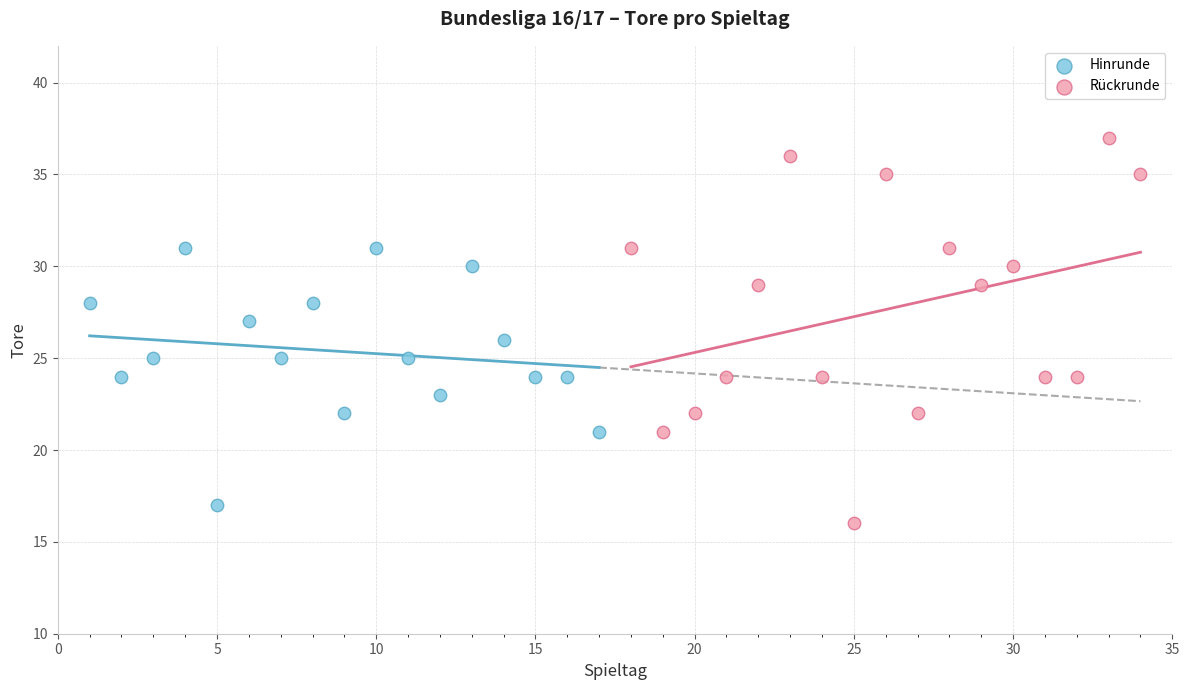

Which series has the widest spread of Y values?

Rückrunde